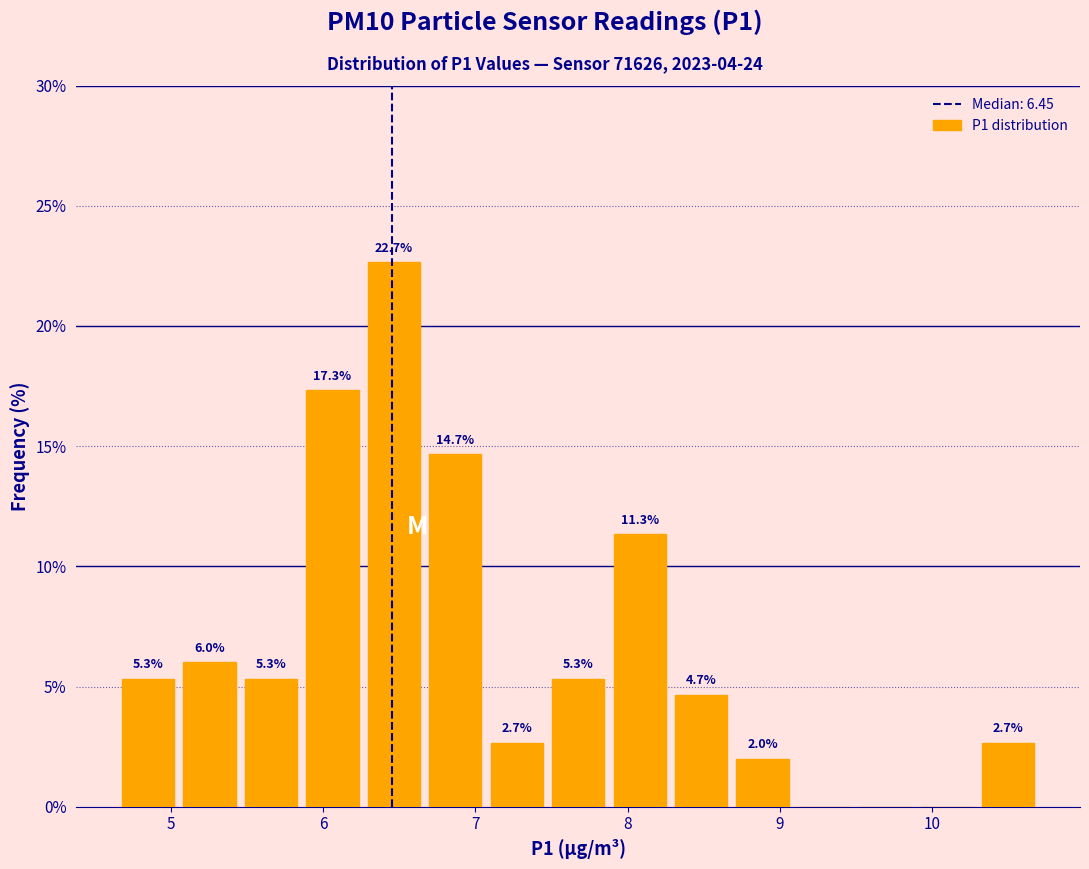

Over which range of the x-axis is the bar tallest?

6.3 to 6.7